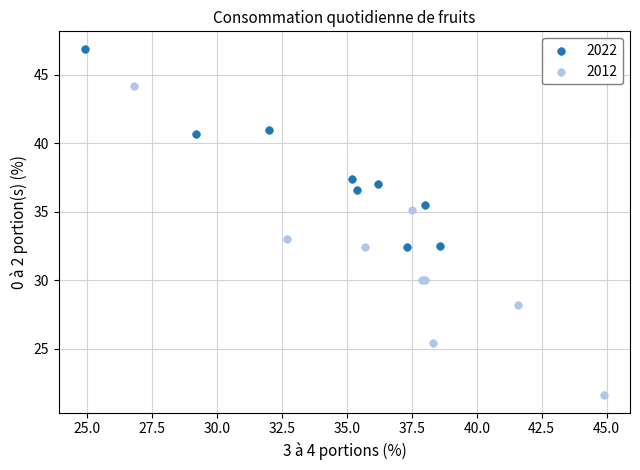

Which series contains the lowest Y value?

2012